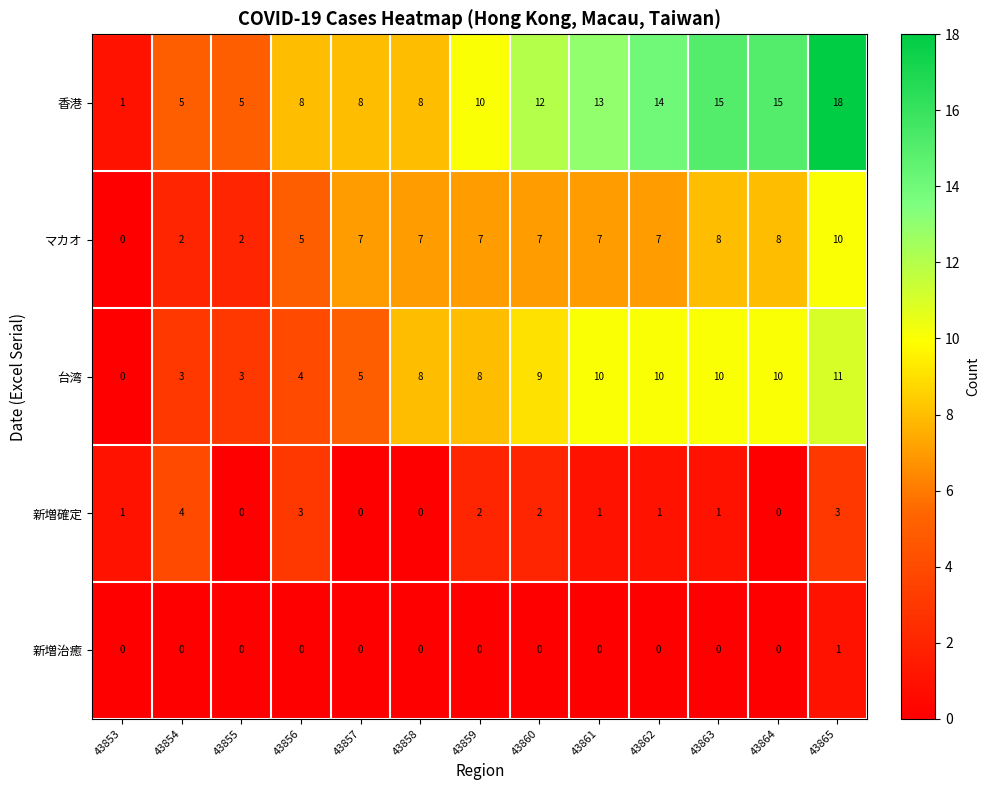

At which category does the chart reach its peak across all series?

43865